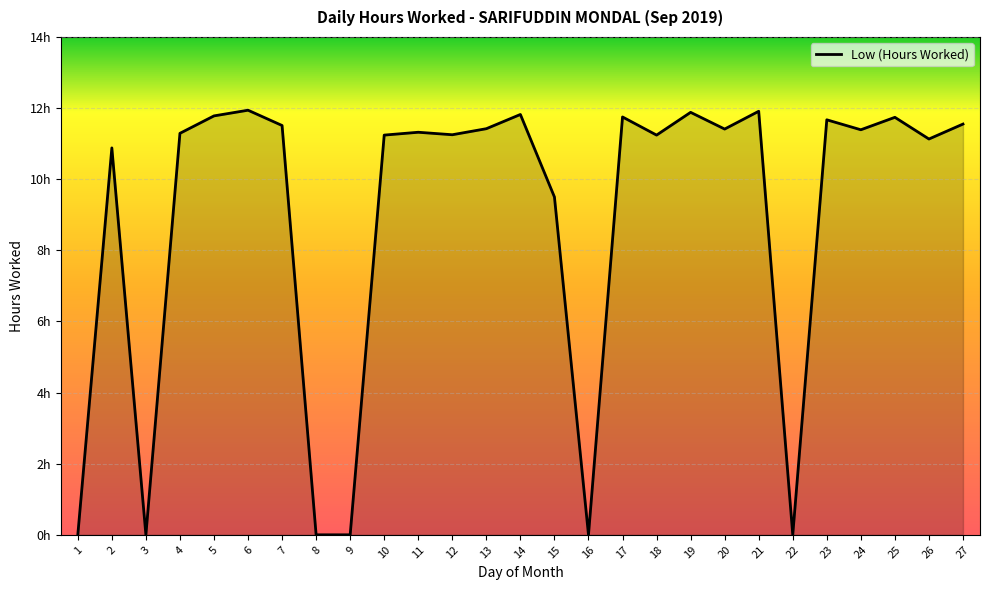

How many interior local valleys (lower than both neighbors) does the data have?

8